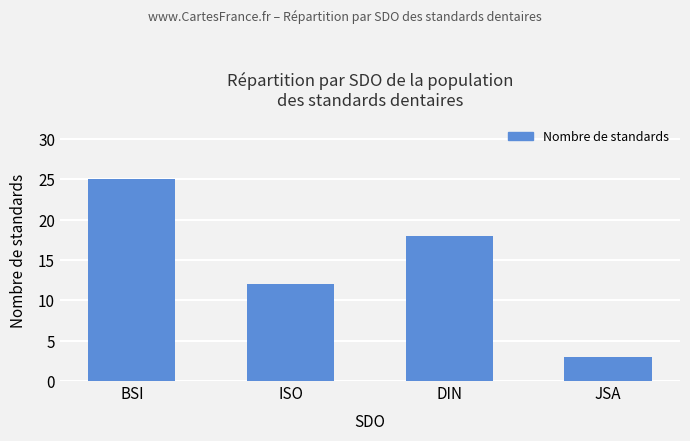

List the labels in order of value, smallest first.

JSA, ISO, DIN, BSI